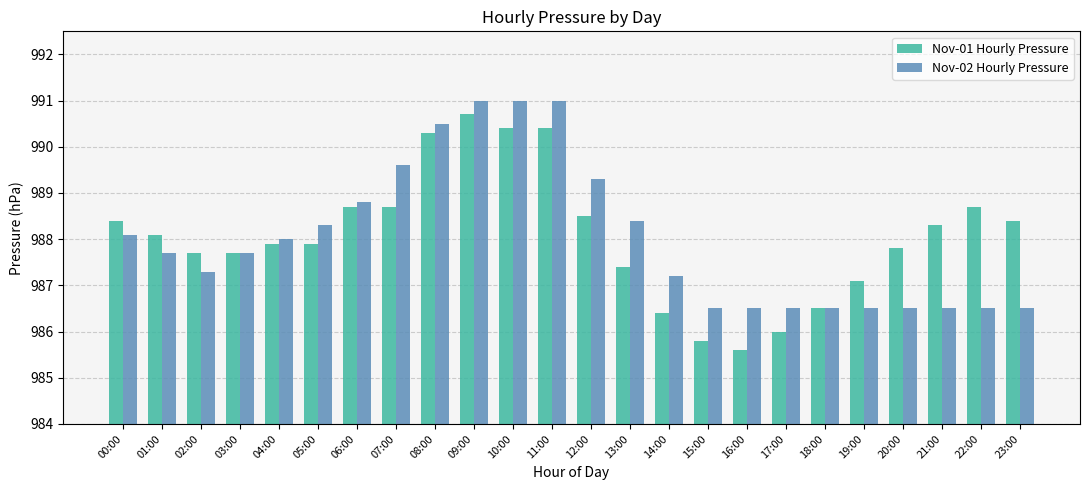

What is the label of the 8th bar from the left?

07:00